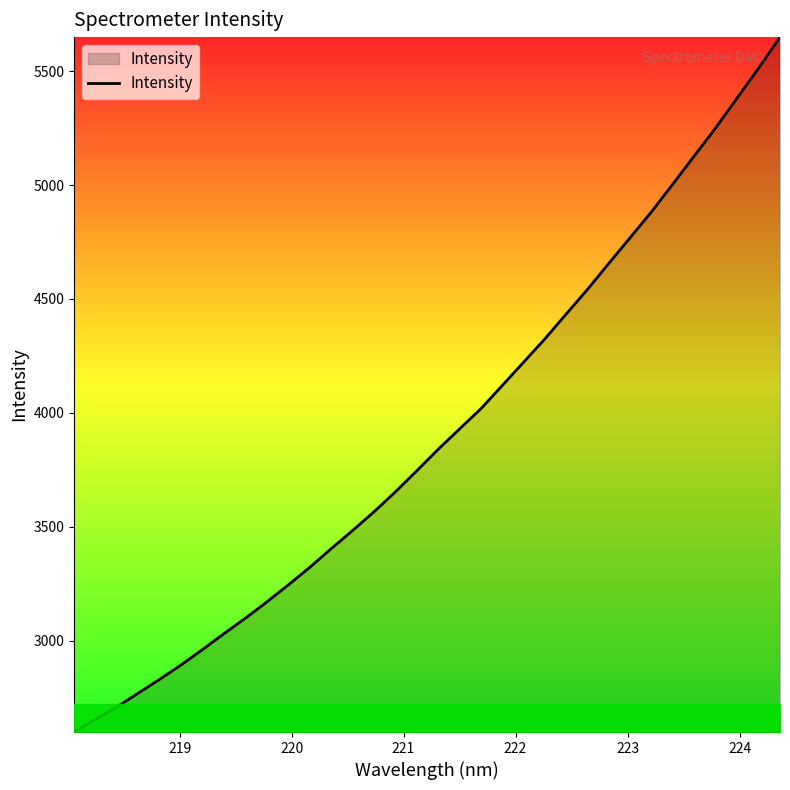

True or false: the data has more than 1 interior local peaks.

False